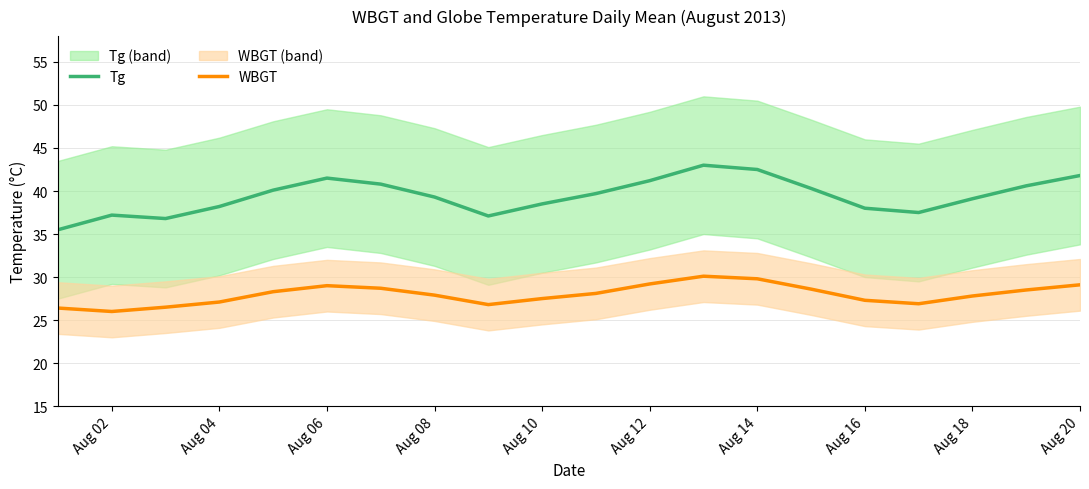

What is the maximum value for WBGT?

30.1